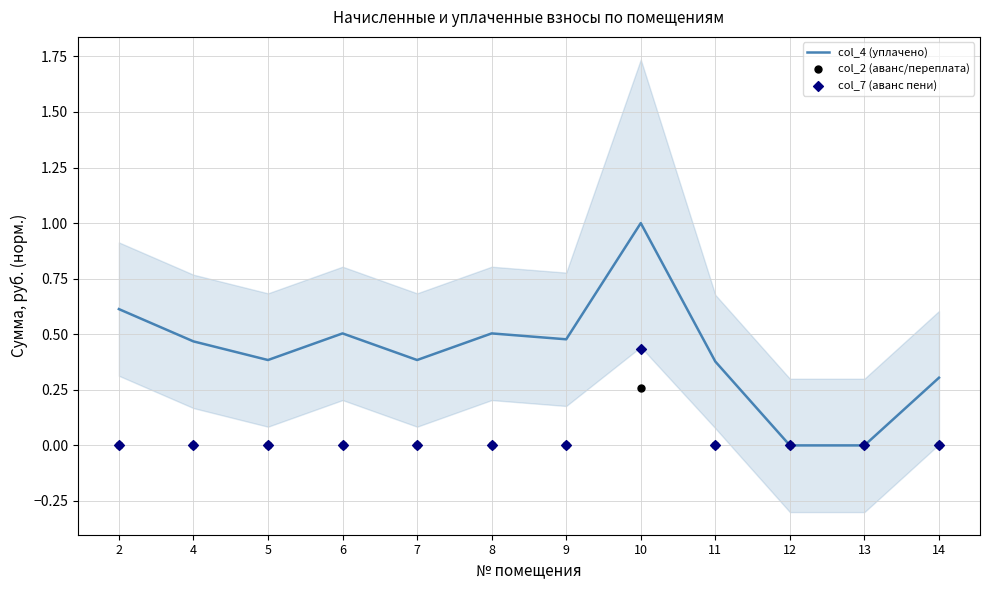

What are all the series names shown in the legend?

col_4 (уплачено), col_2 (аванс/переплата), col_7 (аванс пени)